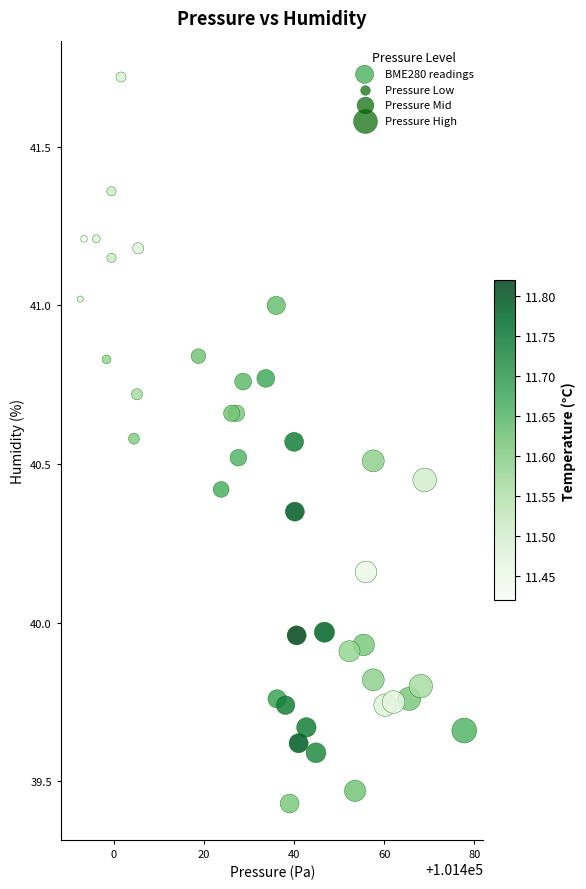

What is the range of X values (max minus min)?

85.2